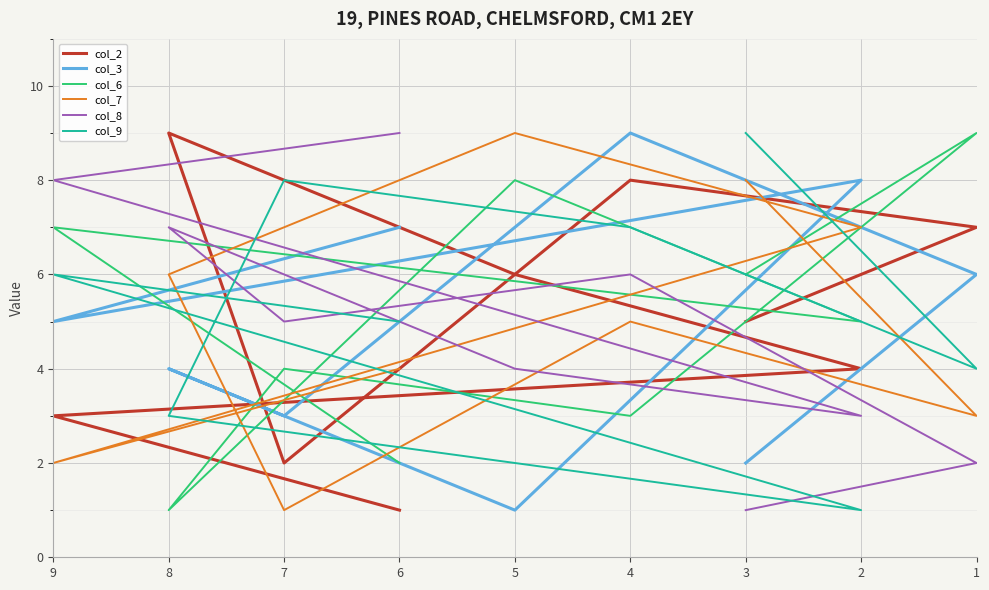

The value of col_6 at 4 is 3. True or false?

True